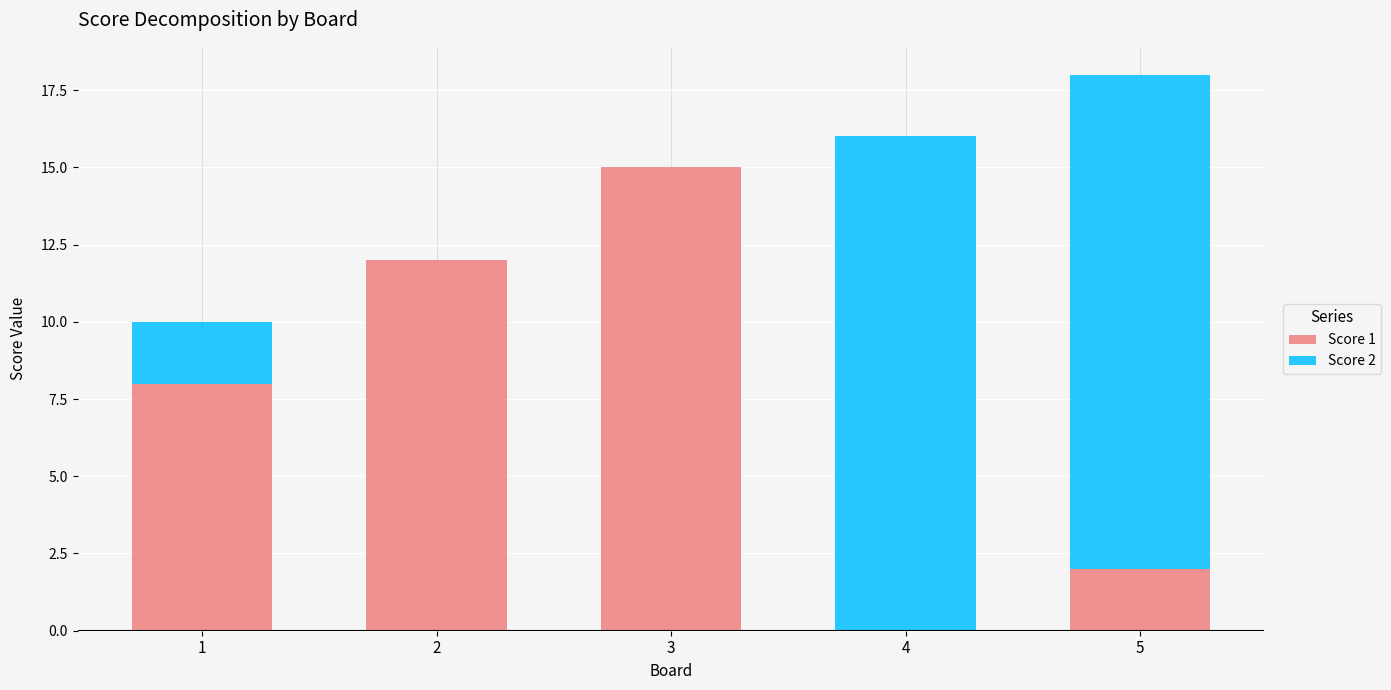

What are all the series names shown in the legend?

Score 1, Score 2